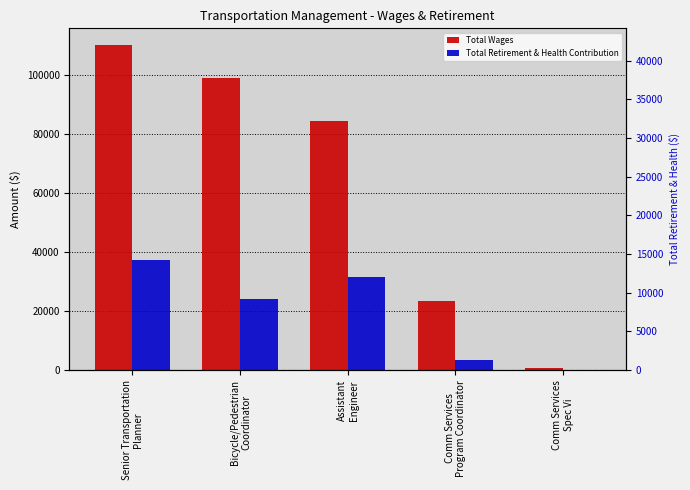

Count the number of data series in this chart.

2